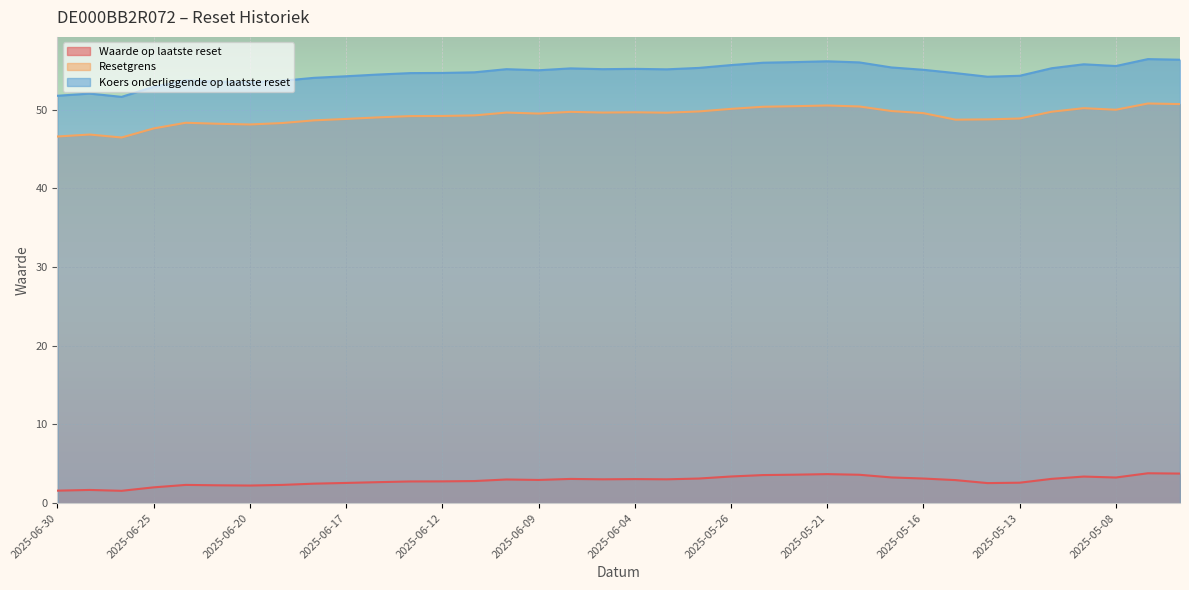

How many values in the Koers onderliggende op laatste reset series are below 55?

17